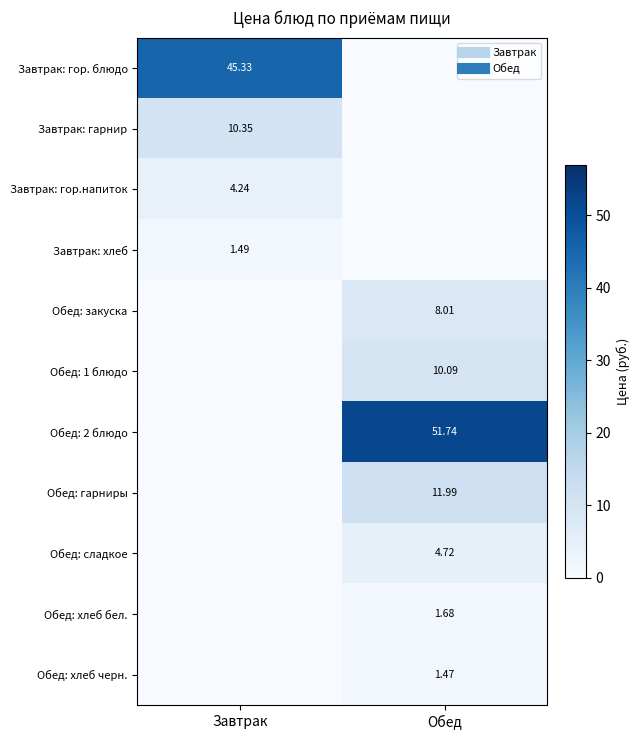

Which series has the widest spread of values?

Обед: 2 блюдо